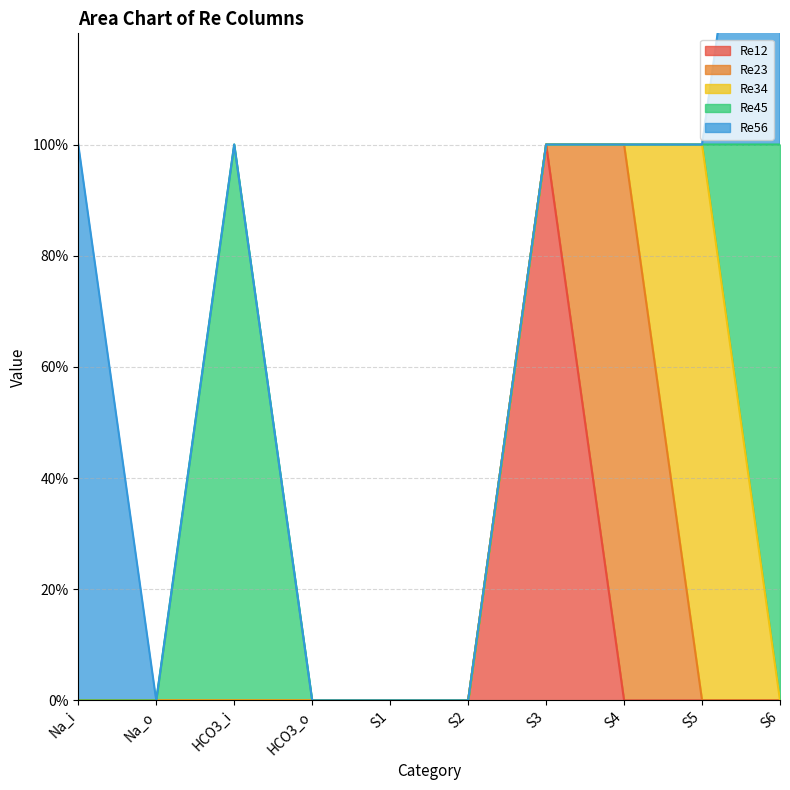

What are all the series names shown in the legend?

Re12, Re23, Re34, Re45, Re56